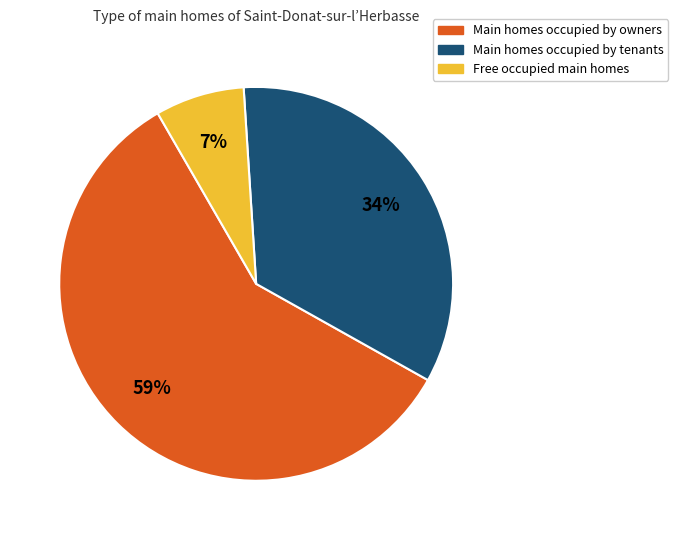

To the nearest percent, what is the average slice percentage?

33%